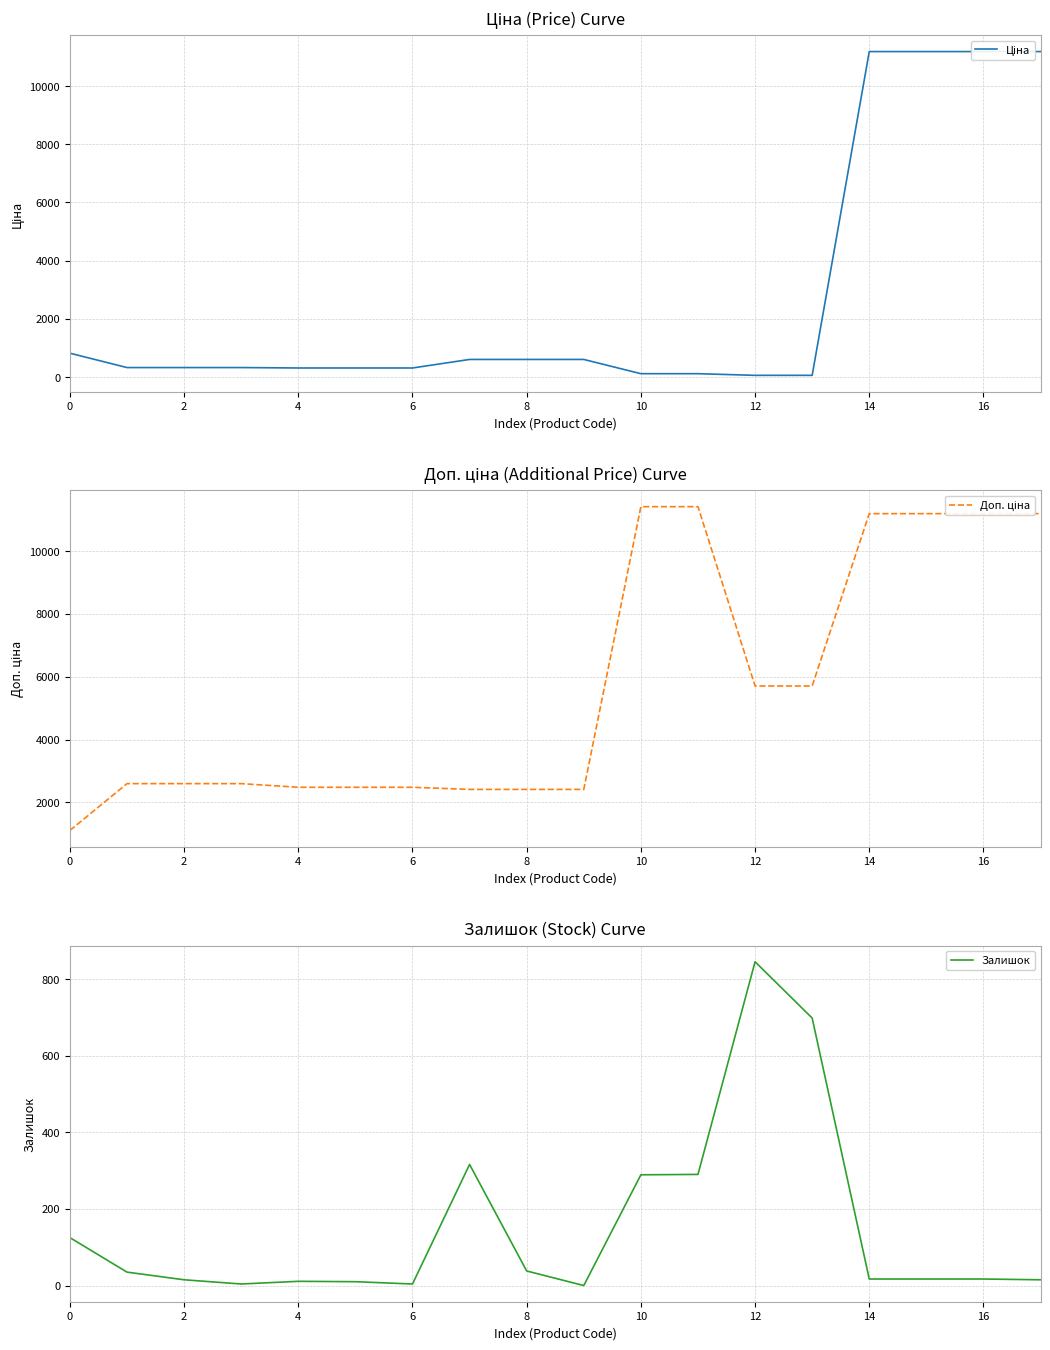

What are all the series names shown in the legend?

Ціна, Доп. ціна, Залишок